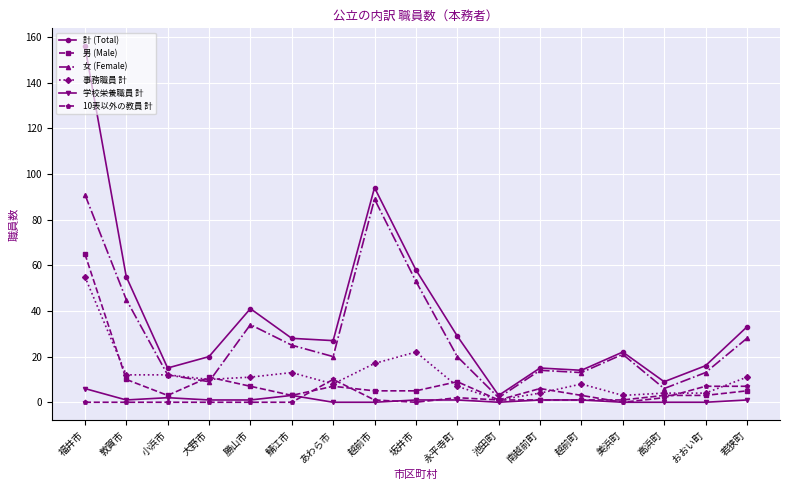

What is the value of the 男 (Male) point at the 8th from the left?

5